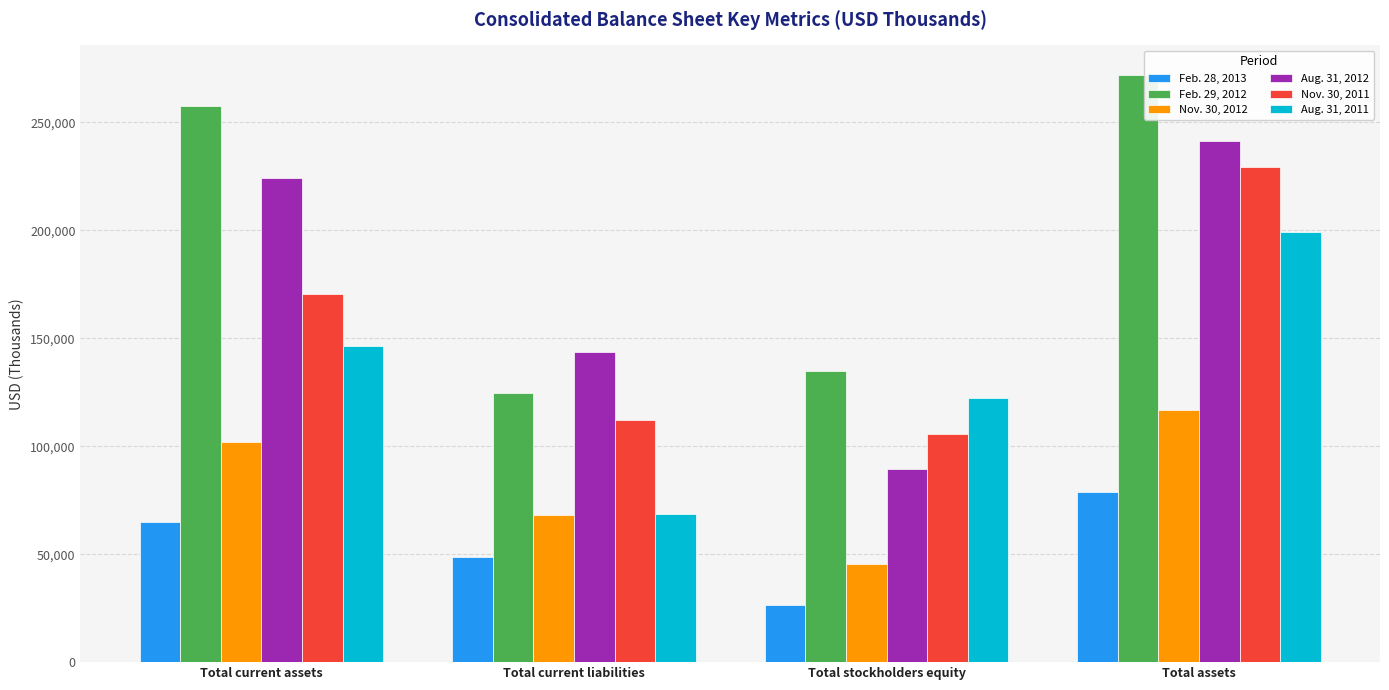

Reading left to right, transcribe all the data shown in this chart.

Feb. 28, 2013: Total current assets=65098	Total current liabilities=48902	Total stockholders equity=26305	Total assets=78830
Feb. 29, 2012: Total current assets=257654	Total current liabilities=124454	Total stockholders equity=134909	Total assets=272033
Nov. 30, 2012: Total current assets=102099	Total current liabilities=68183	Total stockholders equity=45484	Total assets=116748
Aug. 31, 2012: Total current assets=224252	Total current liabilities=143814	Total stockholders equity=89599	Total assets=241283
Nov. 30, 2011: Total current assets=170691	Total current liabilities=112065	Total stockholders equity=105661	Total assets=229233
Aug. 31, 2011: Total current assets=146201	Total current liabilities=68778	Total stockholders equity=122453	Total assets=199232